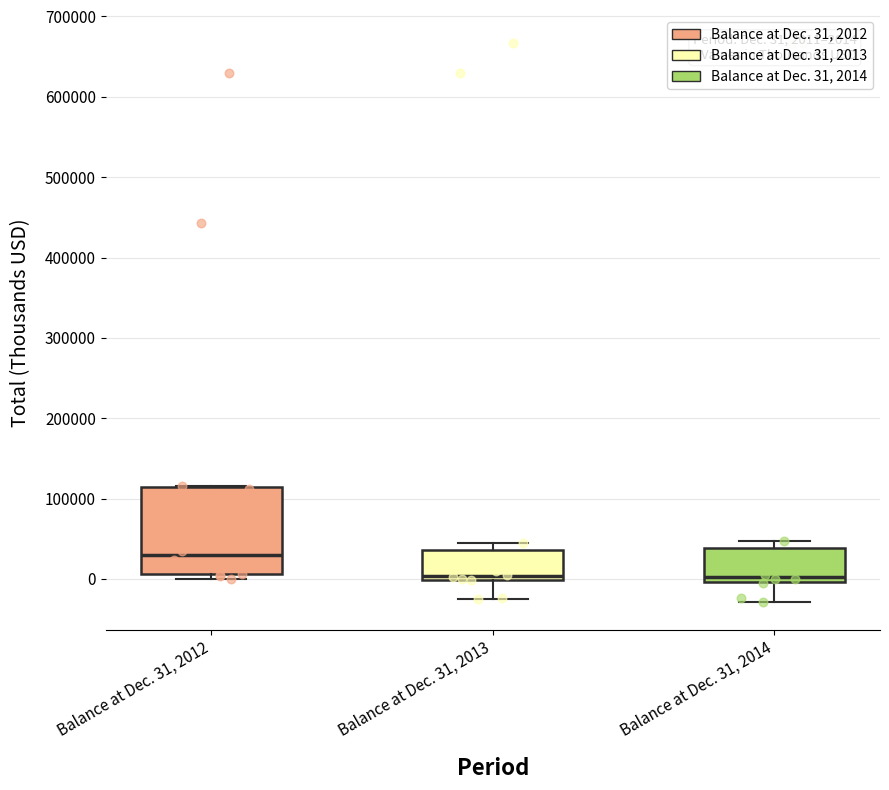

Which box has the highest median line?

Balance at Dec. 31, 2012